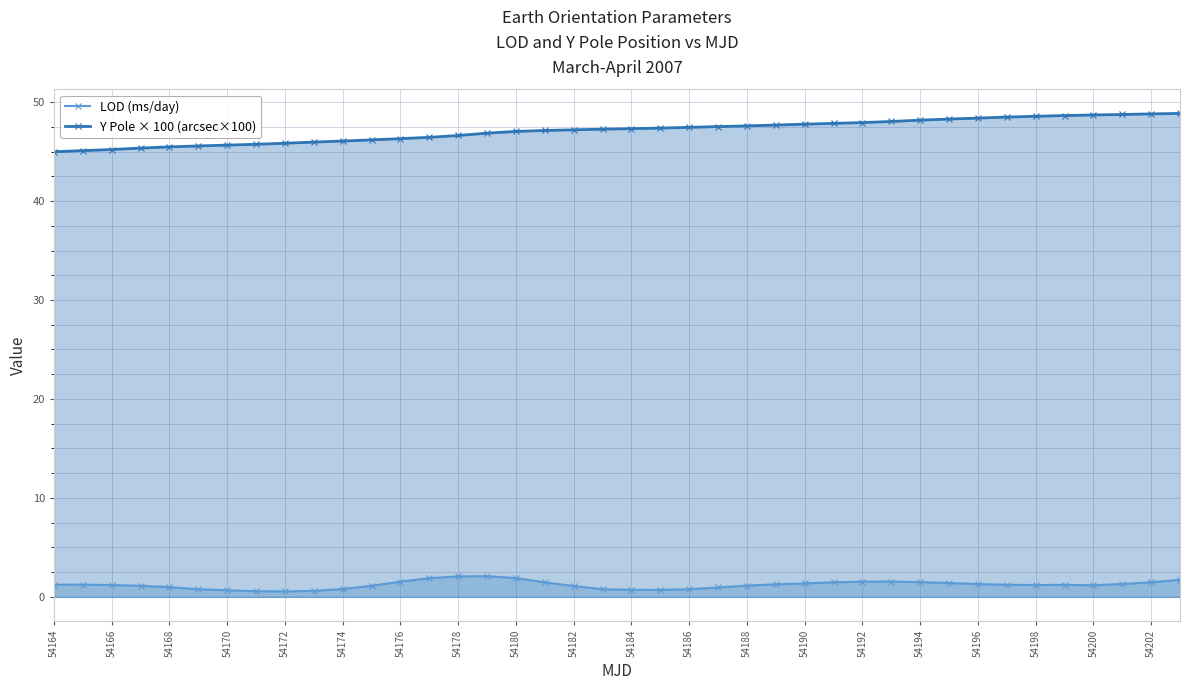

What is the difference between the second highest and minimum values in the Y Pole × 100 (arcsec×100) series?

3.8